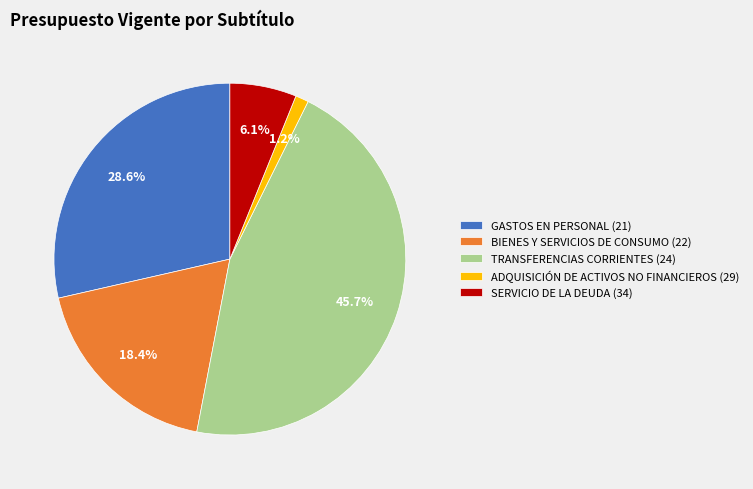

Approximately how many times larger is the value at GASTOS EN PERSONAL (21) compared to BIENES Y SERVICIOS DE CONSUMO (22)?

1.6